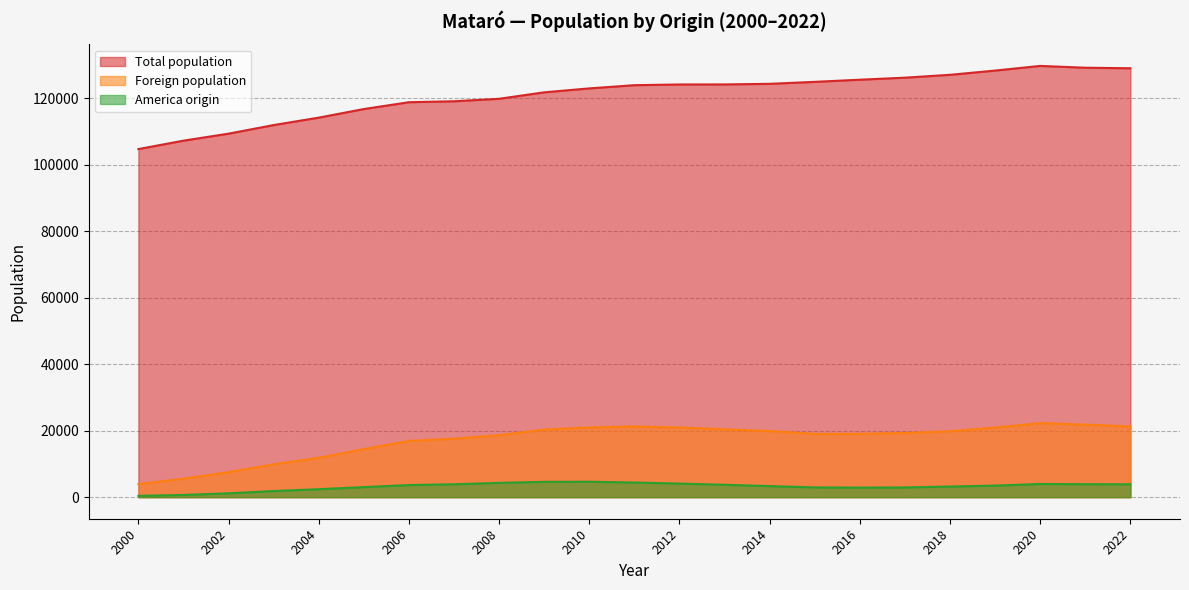

The Foreign population series shows 8135 at 2006. True or false?

False